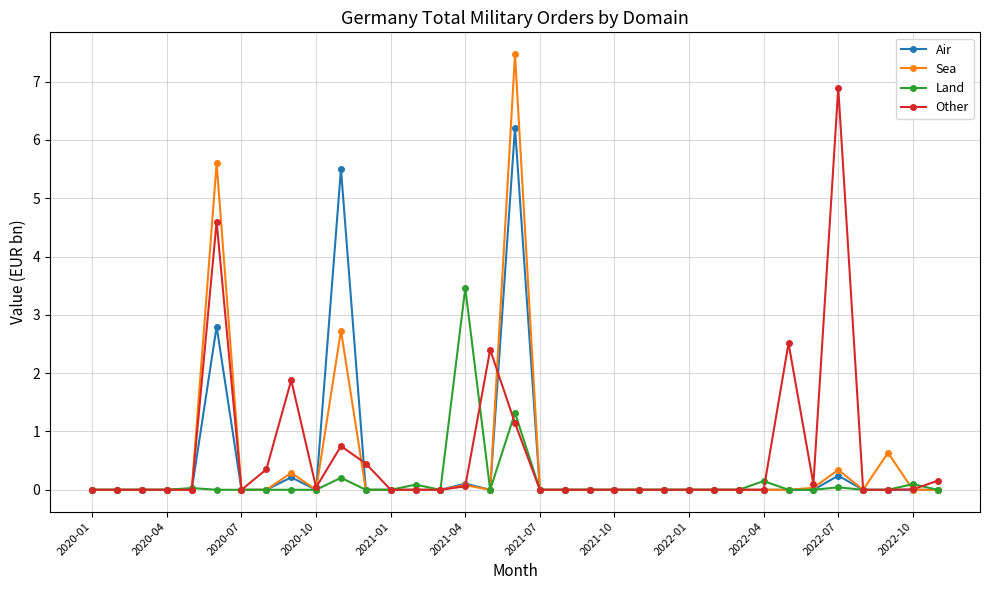

Count the number of categories in the chart.

35